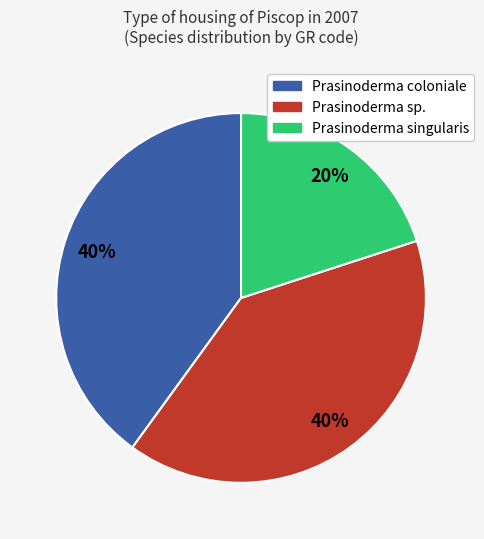

To the nearest percent, what is the difference between the largest and smallest slice percentages?

20%